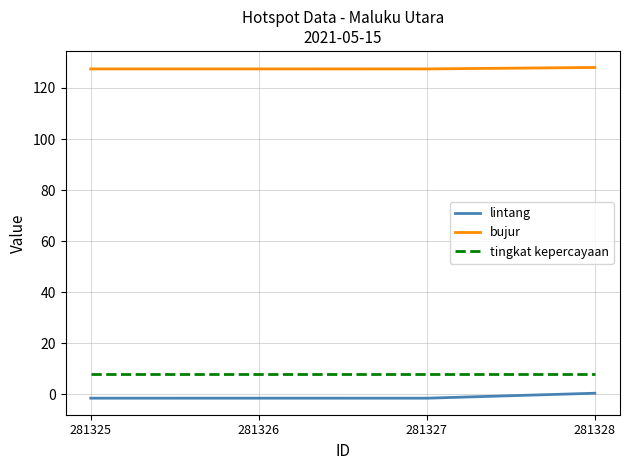

Rank the series at 281328 from lowest to highest value.

lintang, tingkat kepercayaan, bujur